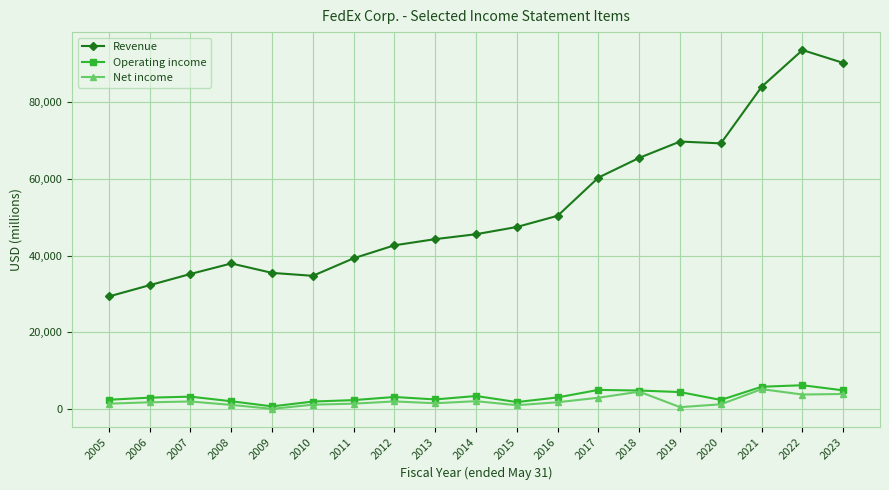

The Revenue series shows 65248 at 2012. True or false?

False